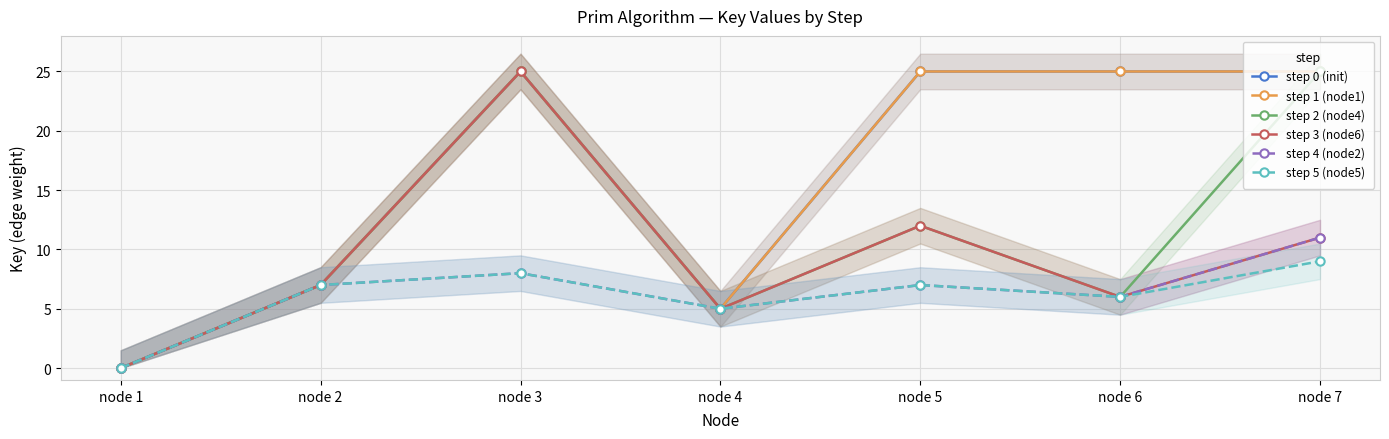

Reading right to left, what are all the values shown in this chart?

step 0 (init): 25	25	25	5	25	7	0
step 1 (node1): 25	25	25	5	25	7	0
step 2 (node4): 25	6	12	5	25	7	0
step 3 (node6): 11	6	12	5	25	7	0
step 4 (node2): 11	6	7	5	8	7	0
step 5 (node5): 9	6	7	5	8	7	0